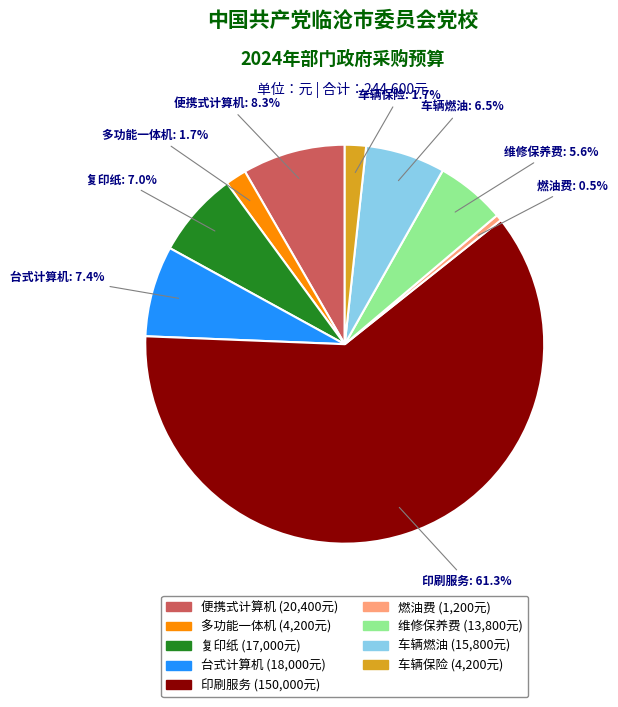

Which slice represents more than half of the pie?

印刷服务